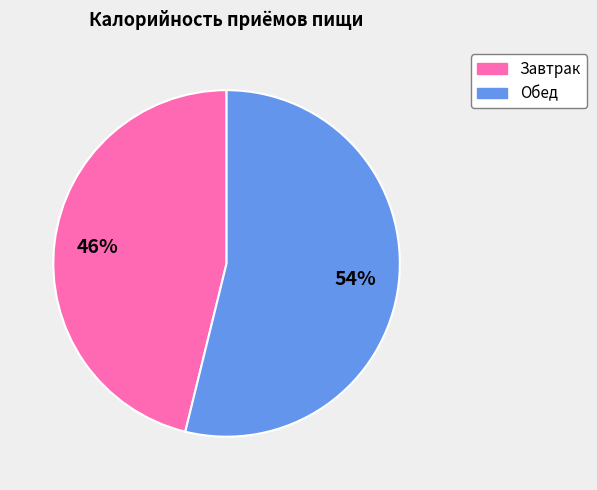

What is the ratio of the value at Завтрак to the value at Обед?

0.9